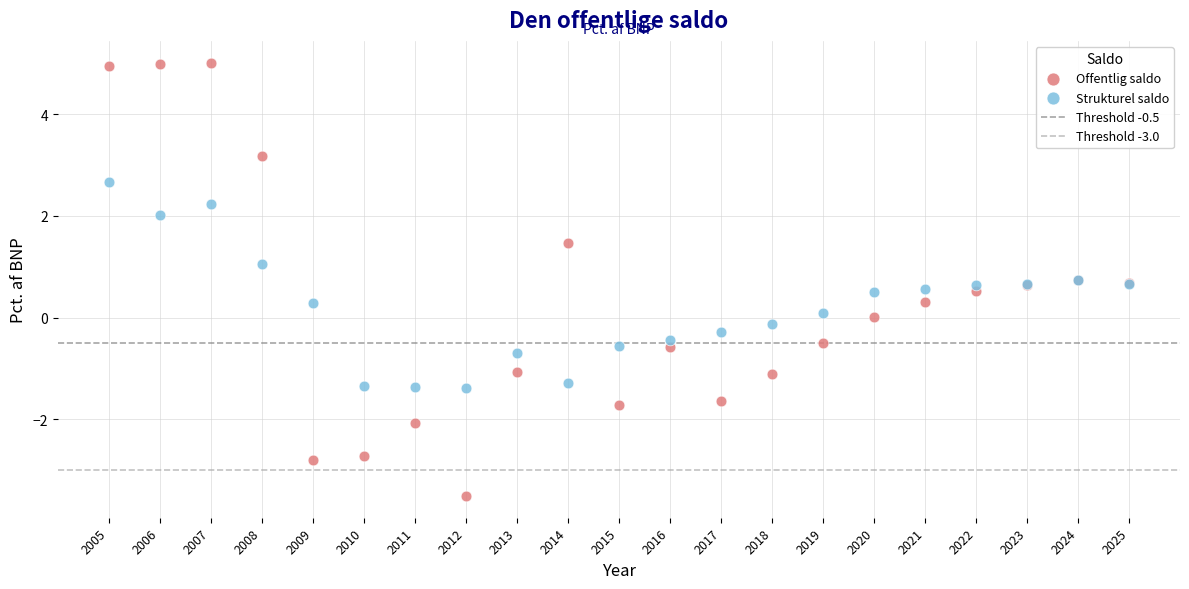

Which series contains the highest Y value?

Offentlig saldo